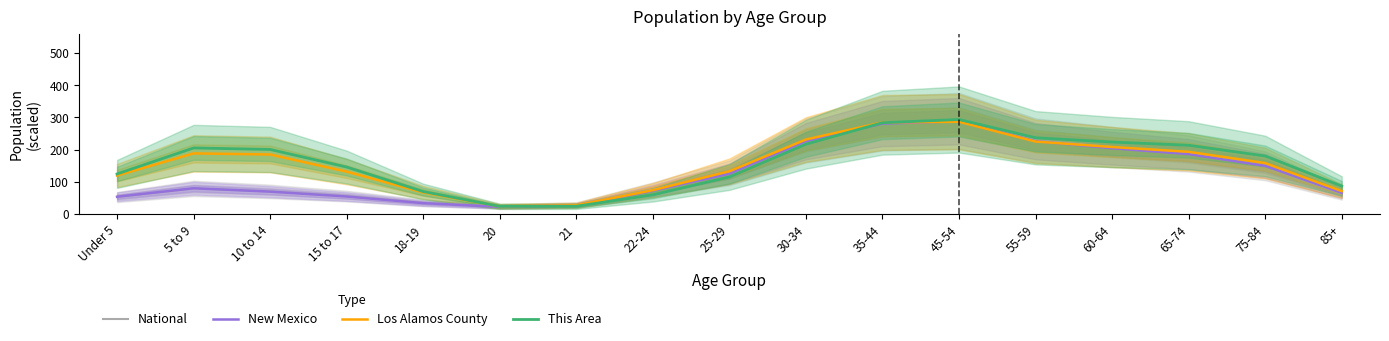

The value of Los Alamos County at 5 to 9 is 260.7. True or false?

False